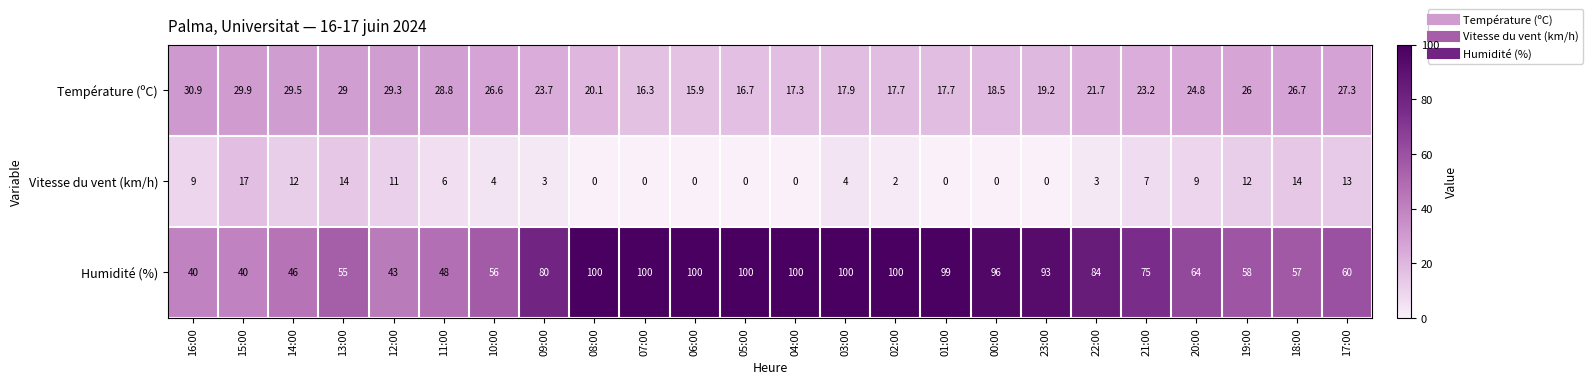

Which series changed the most between 09:00 and 06:00?

Humidité (%)